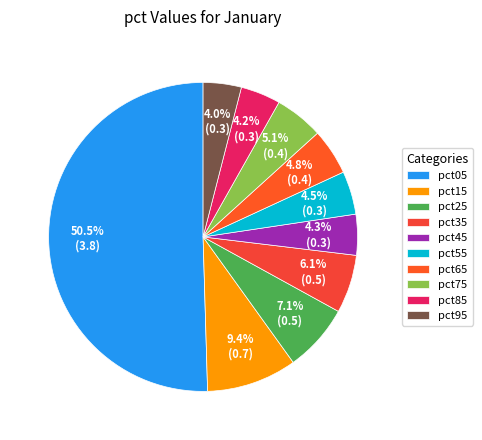

To the nearest percent, what is the difference between the largest and smallest slice percentages?

46%